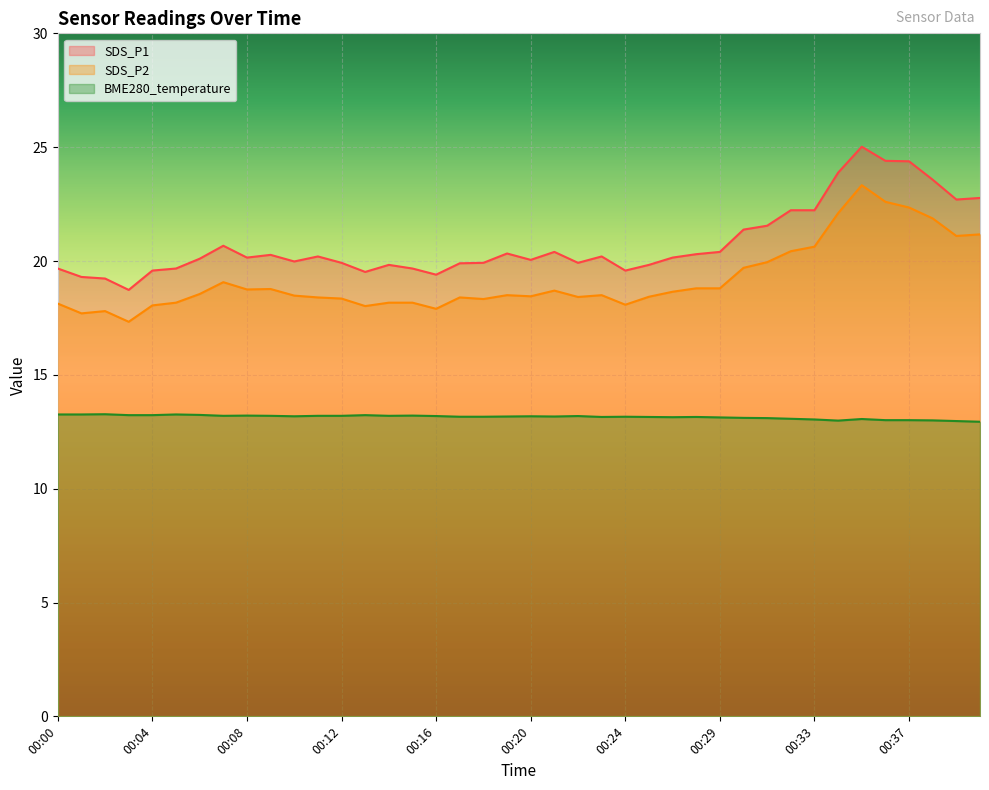

At which category does SDS_P2 reach its first local valley?

00:01